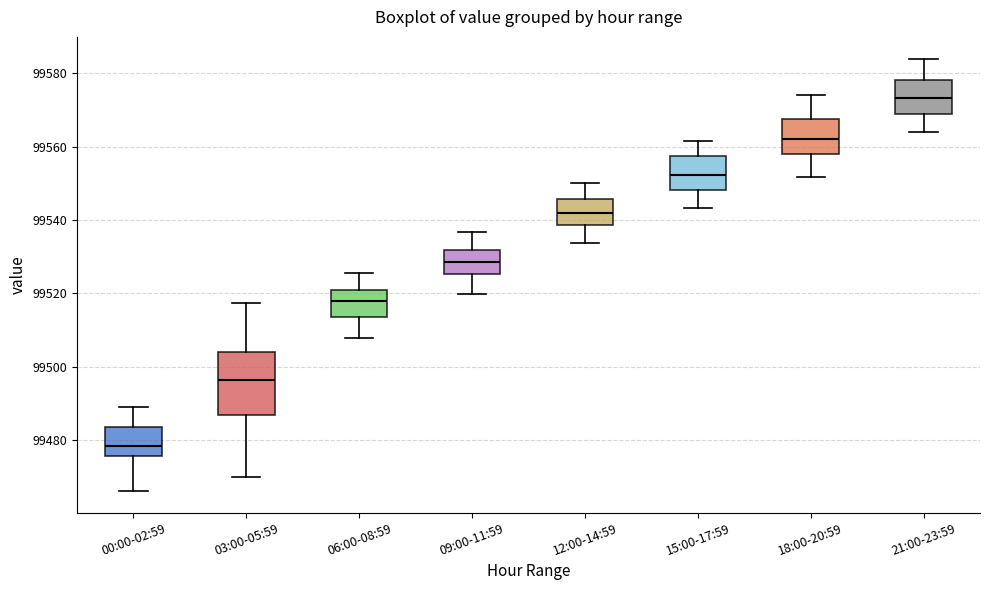

Which box's median line is the lowest?

00:00-02:59